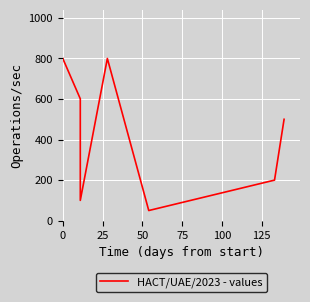

The chart shows a value of 399 at 25. True or false?

False